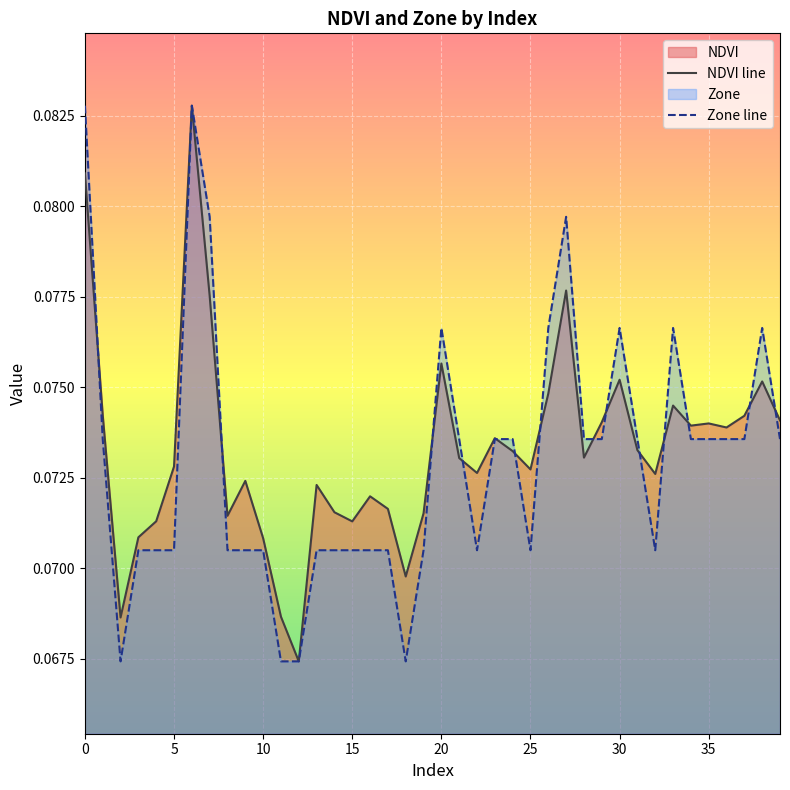

At how many categories does at least one series exceed 0?

40